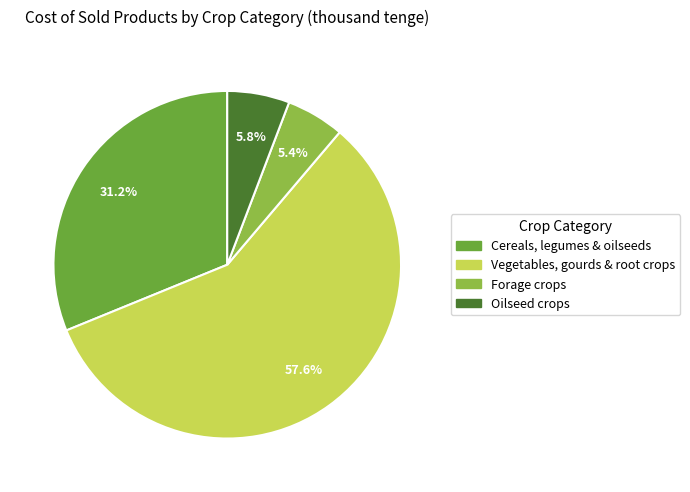

What is the ratio of the value at Cereals, legumes & oilseeds to the value at Oilseed crops?

5.4